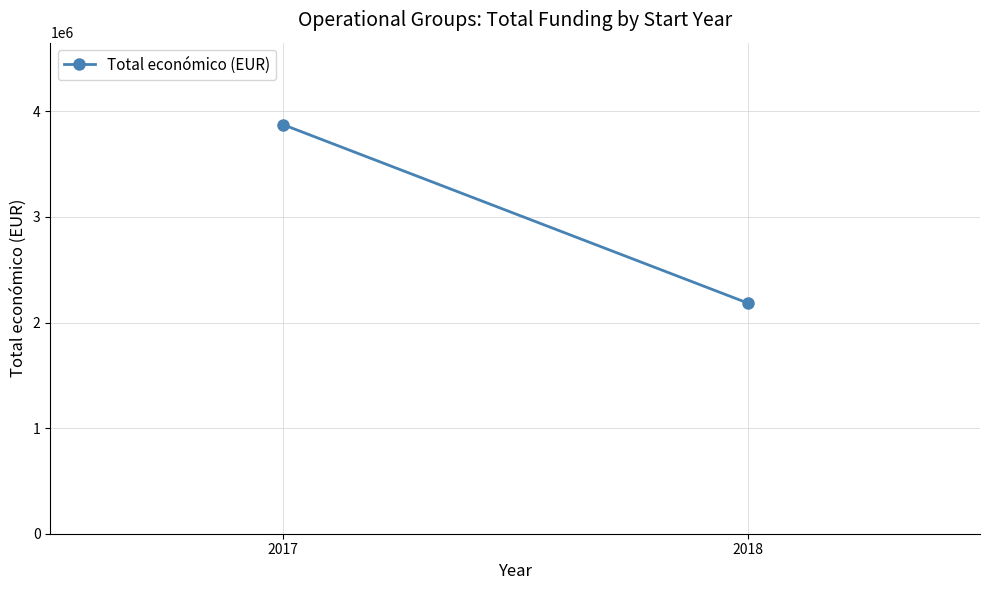

What is the ratio of the value at 2018 to the value at 2017?

0.6